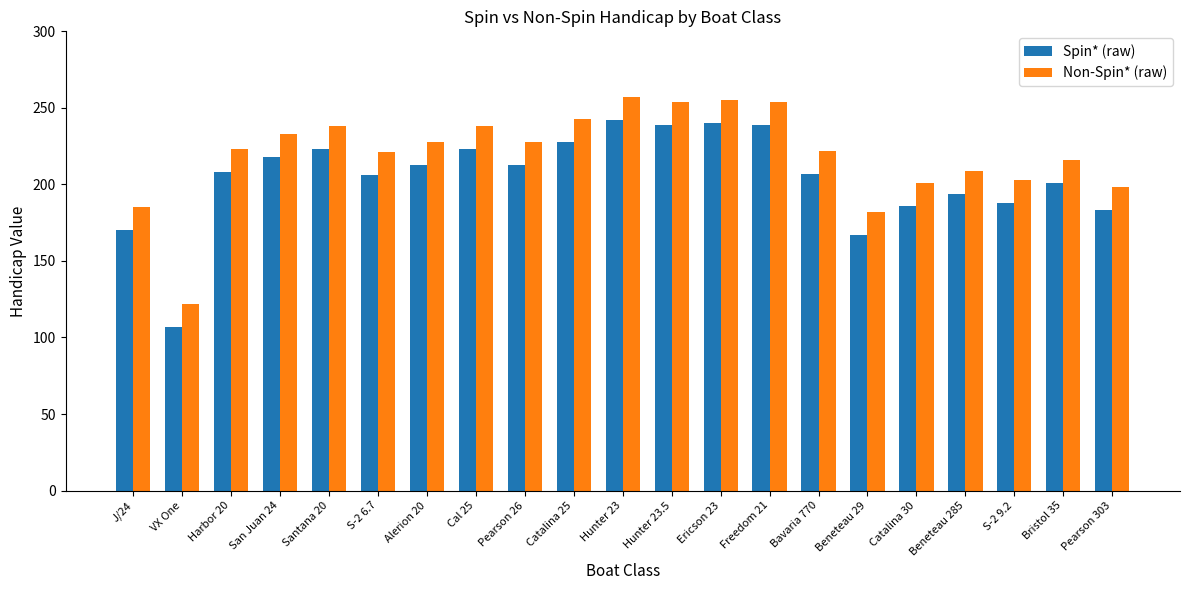

What is the difference between the highest and lowest values at Hunter 23?

15